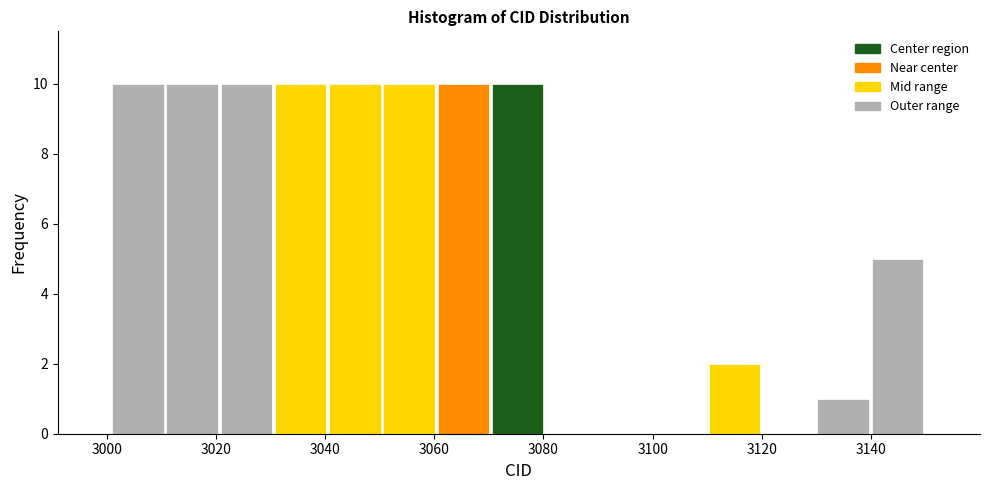

Reading left to right, transcribe this chart: for each bar, give the range it covers on the x-axis and its height. Neither the bar edges nor the heights are printed on the chart, so give them approximately, as read against the axes.

3002 to 3010: 10
3010 to 3020: 10
3020 to 3030: 10
3030 to 3040: 10
3040 to 3050: 10
3050 to 3060: 10
3060 to 3070: 10
3070 to 3080: 10
3080 to 3090: 0
3090 to 3100: 0
3100 to 3110: 0
3110 to 3120: 2
3120 to 3130: 0
3130 to 3140: 1
3140 to 3150: 5